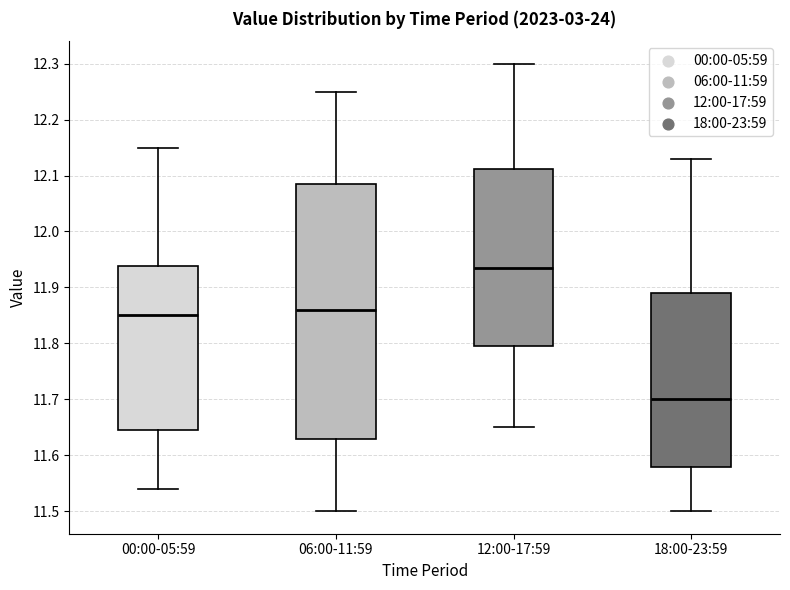

Which box has the lowest median line?

18:00-23:59